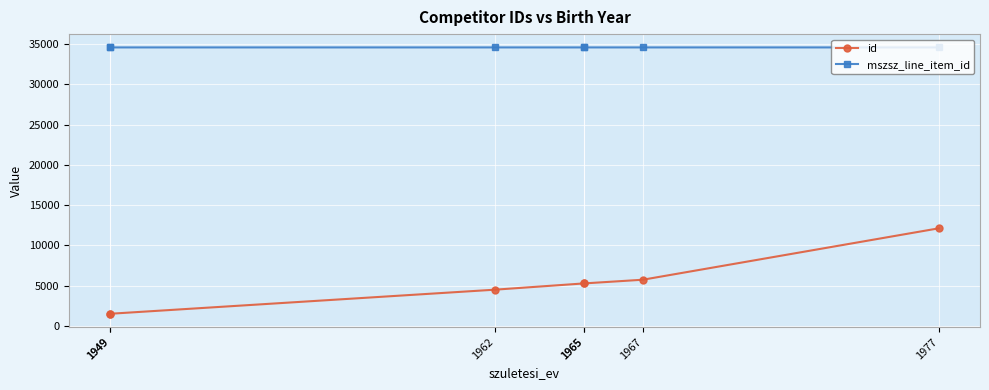

Rank the categories by mszsz_line_item_id value from lowest to highest.

1949, 1965, 1949, 1962, 1965, 1967, 1977